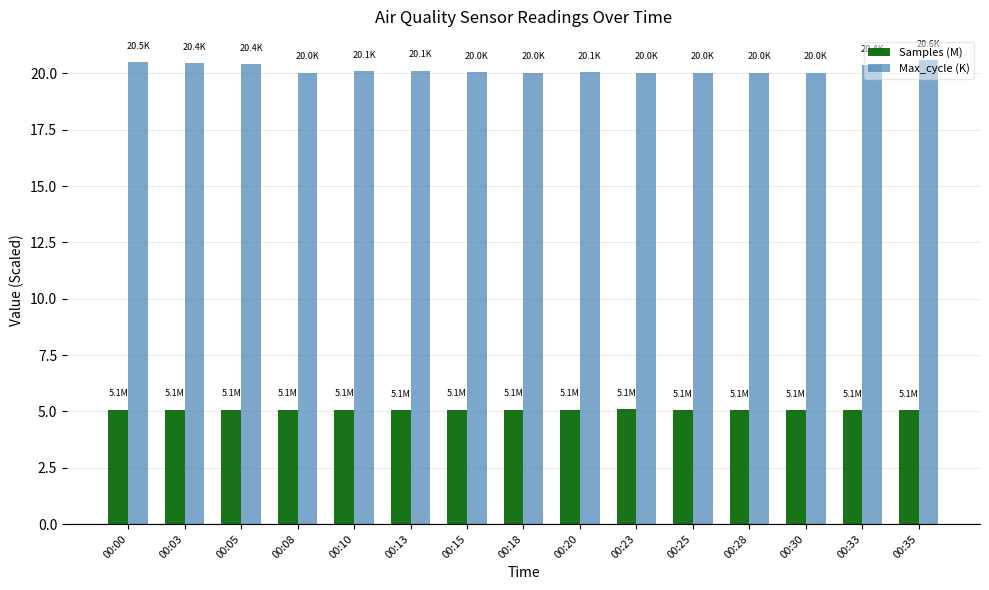

At how many categories does at least one series exceed 11?

15